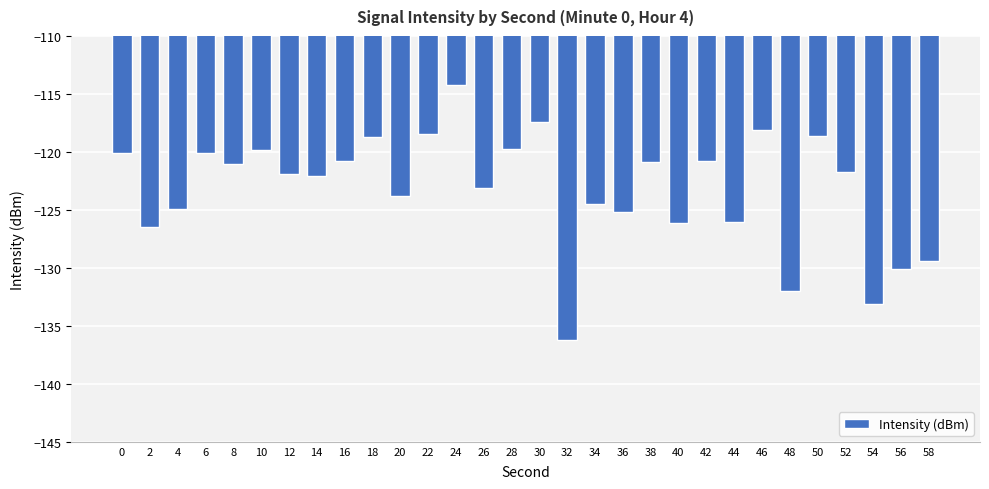

What is the value of the 13th bar from the left?

-114.3